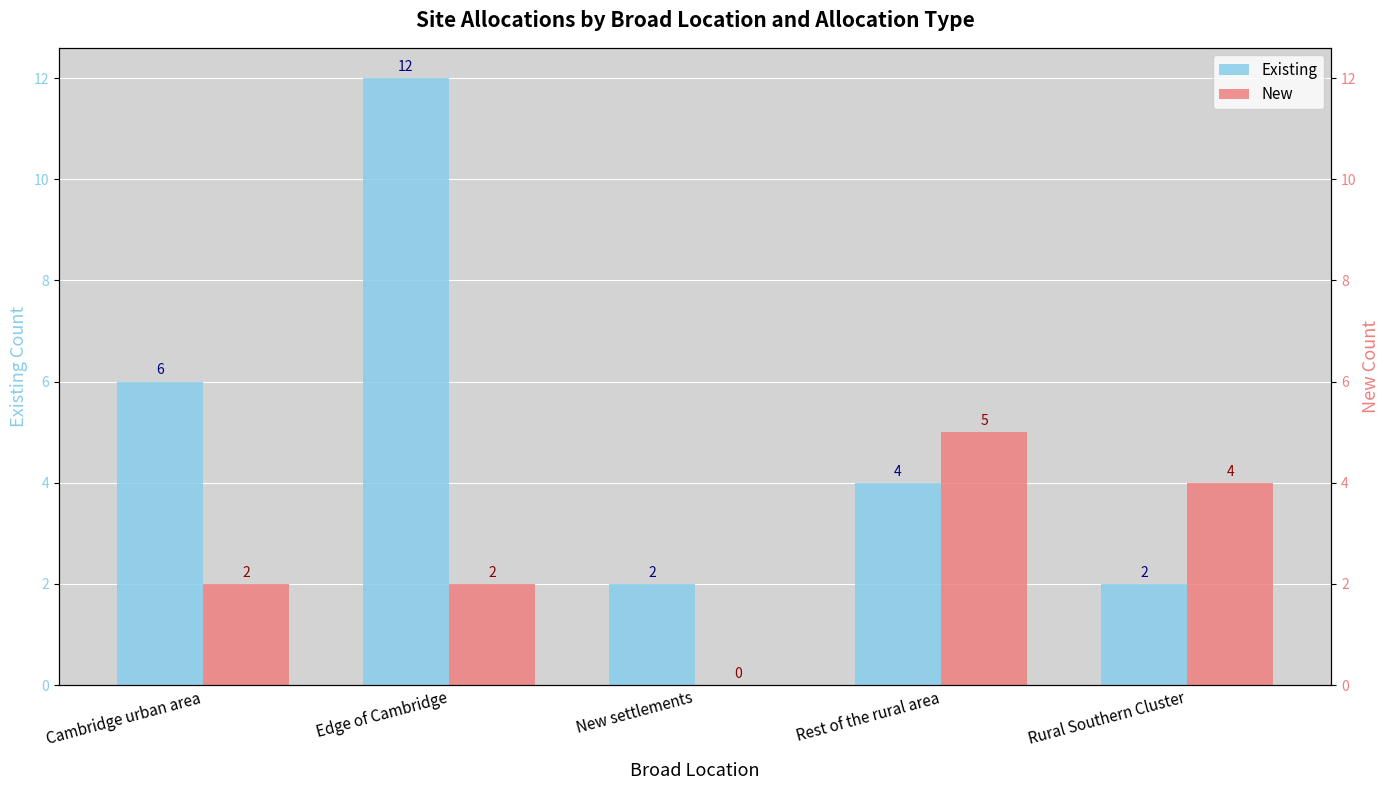

Is it true that New equals 2 at Rest of the rural area?

False